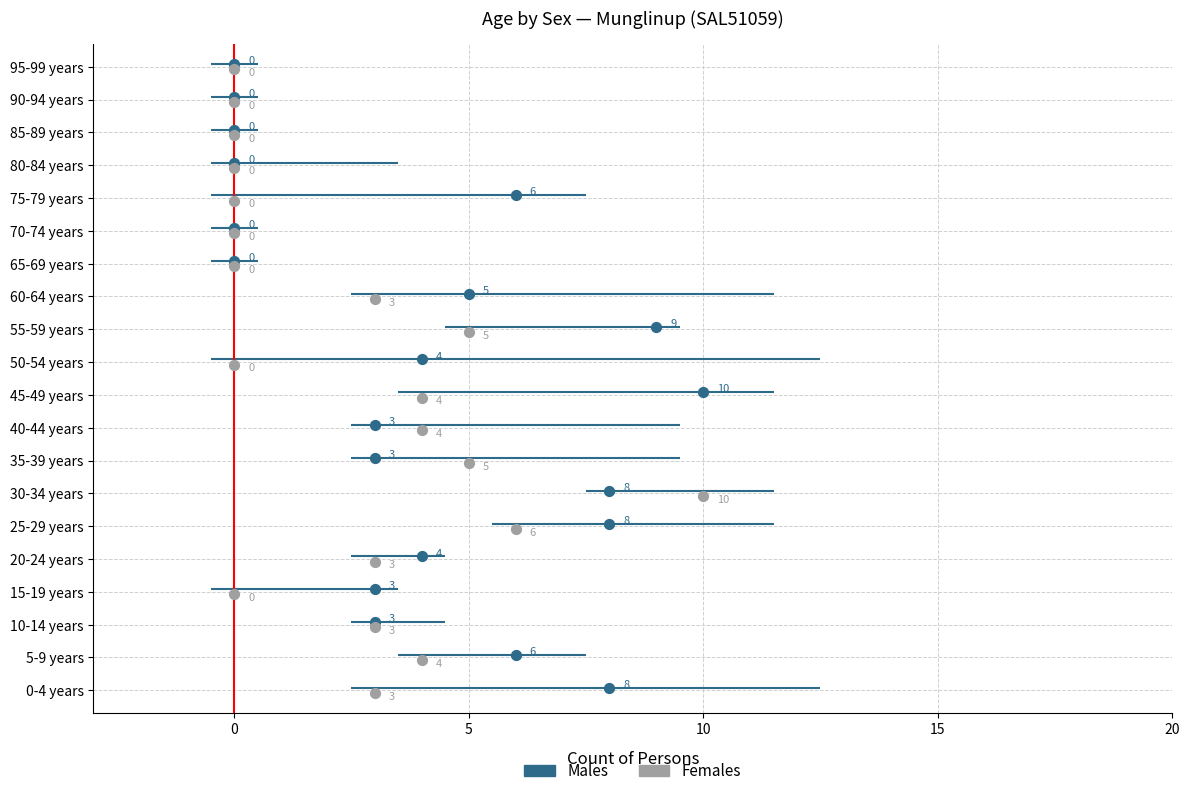

Which series reaches the minimum Y coordinate?

Females